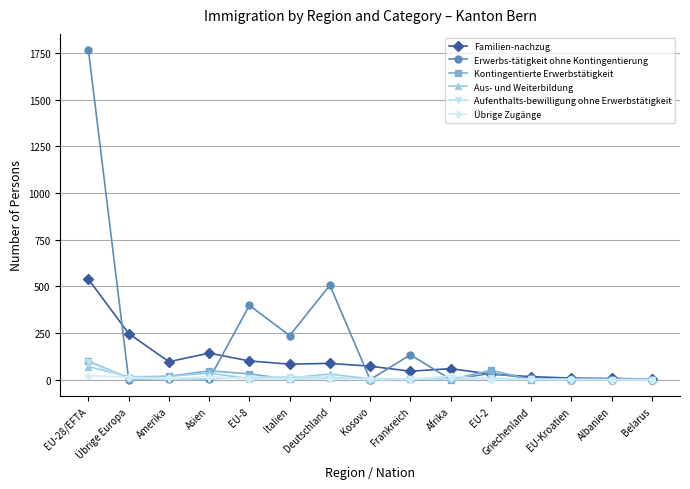

Which series changed the most between Übrige Europa and EU-Kroatien?

Familien-nachzug